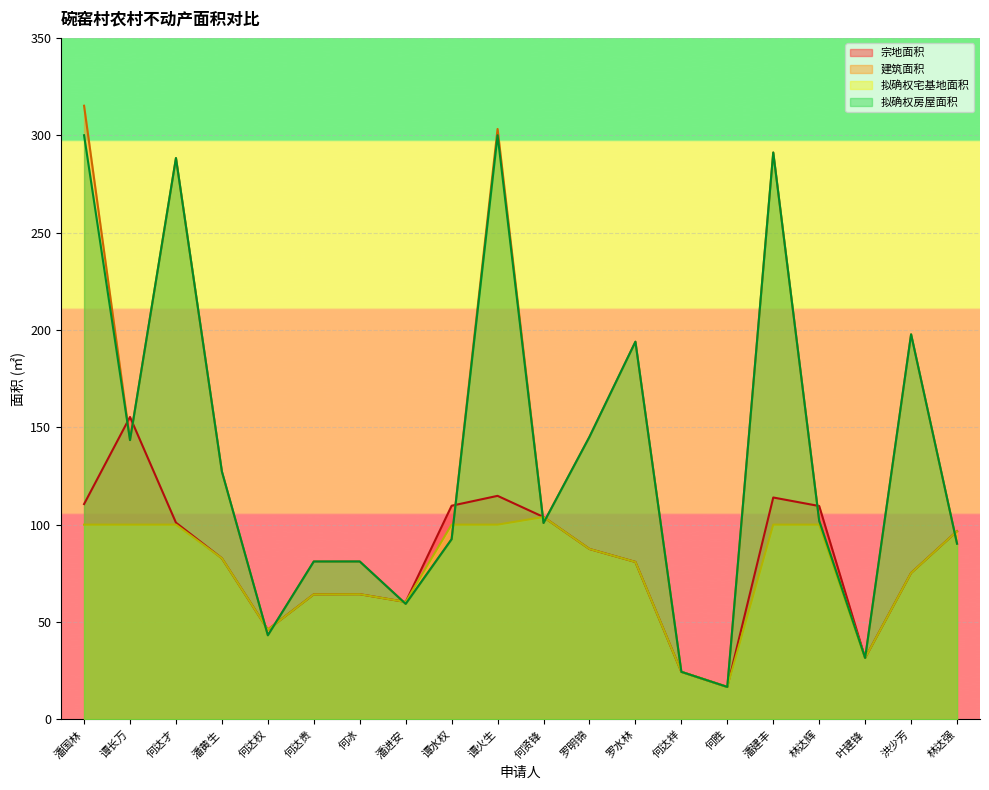

Which series has the largest total across all categories?

建筑面积